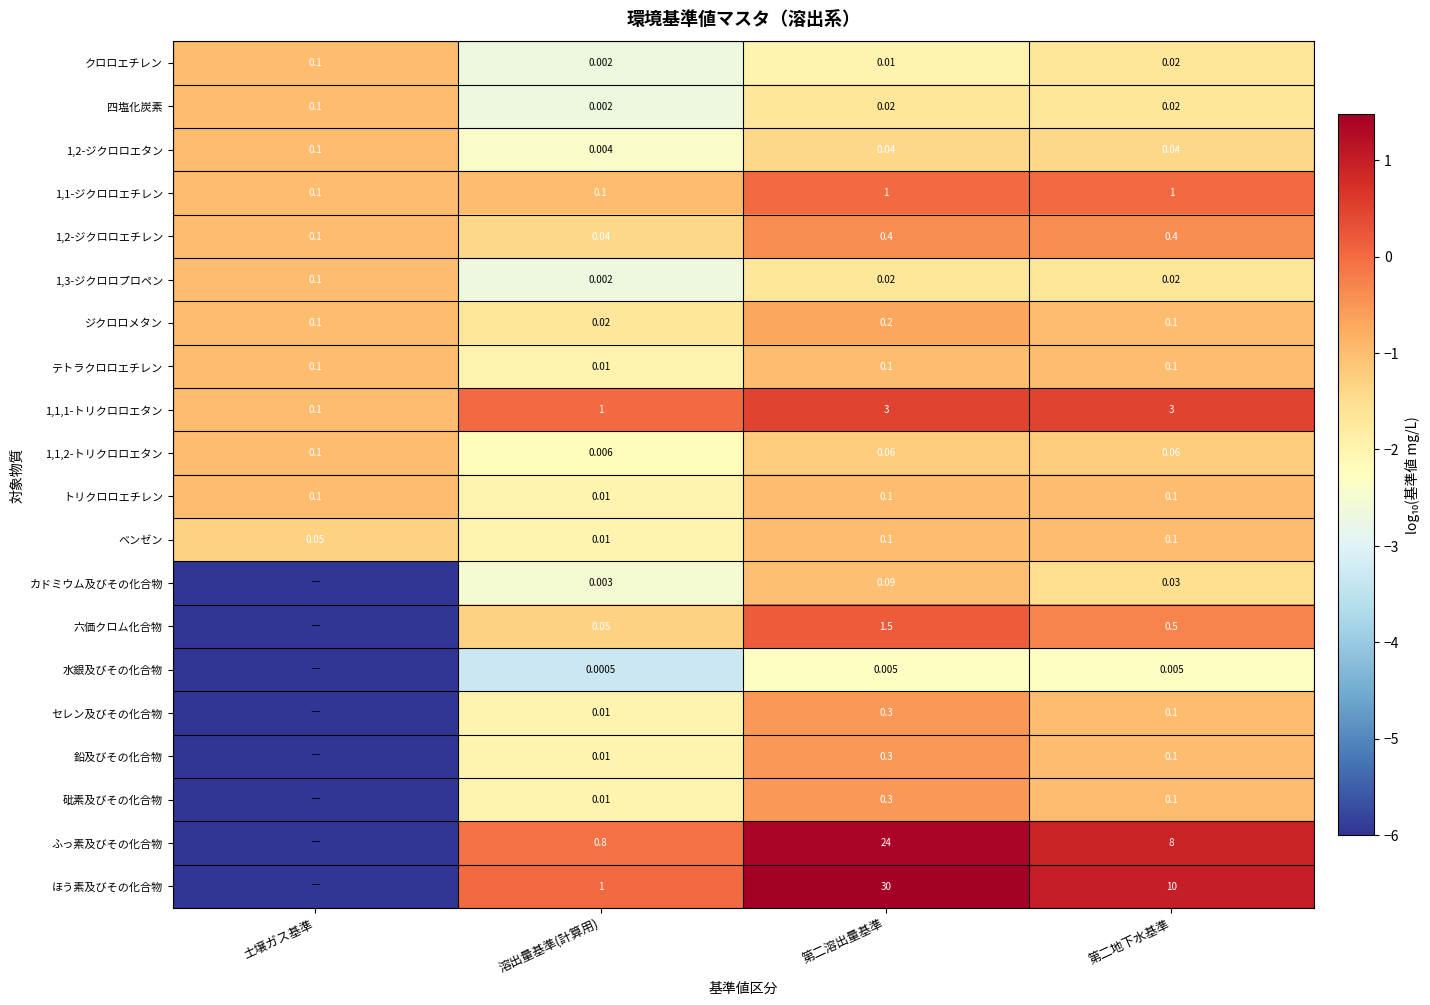

Is the value of セレン及びその化合物 at 第二地下水基準 greater than the value of 1,1,1-トリクロロエタン at 第二地下水基準?

No